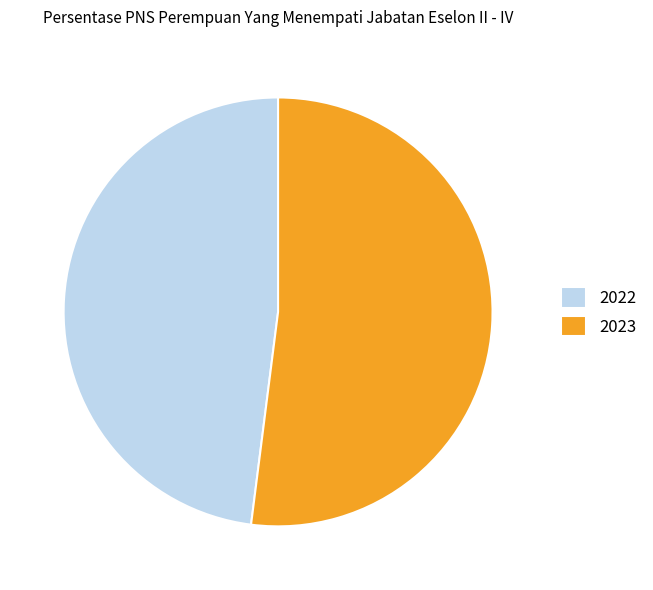

How many slices are in this pie chart?

2